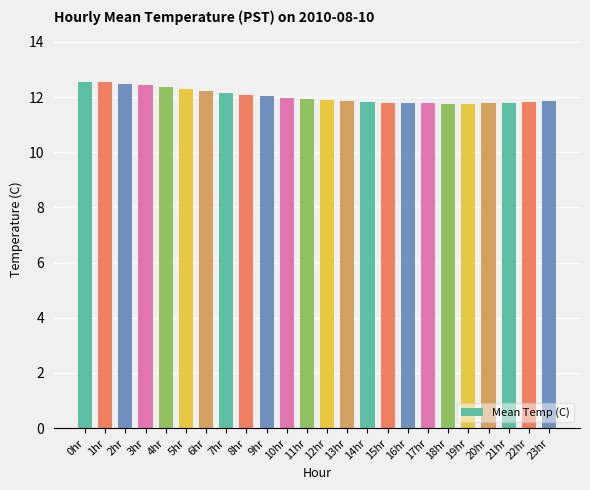

What is the minimum value shown in the chart?

11.8